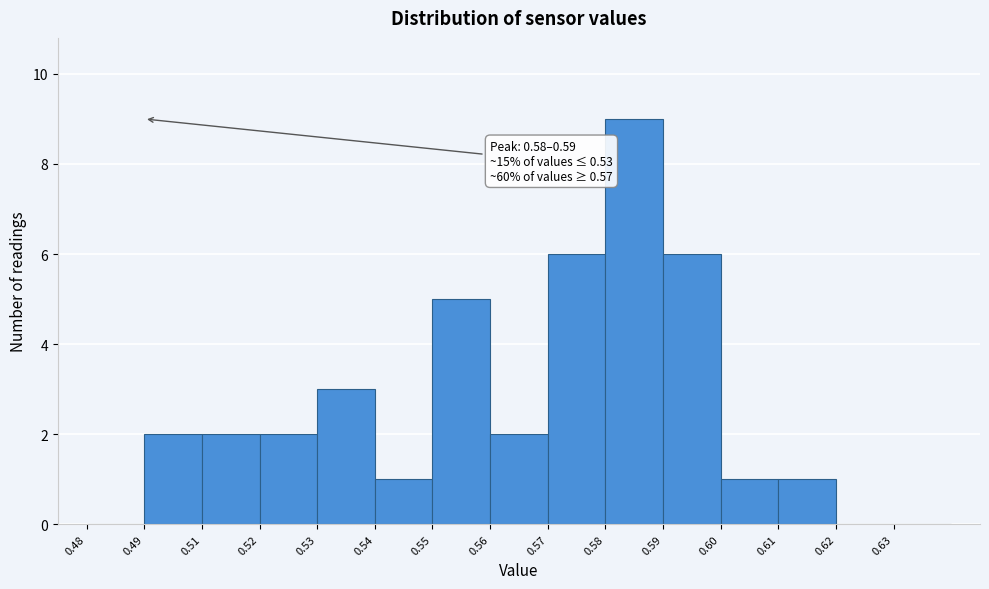

Reading left to right, what are all the values shown in this chart?

0.48=0	0.49=2	0.51=2	0.52=2	0.53=3	0.54=1	0.55=5	0.56=2	0.57=6	0.58=9	0.59=6	0.60=1	0.61=1	0.62=0	0.63=0